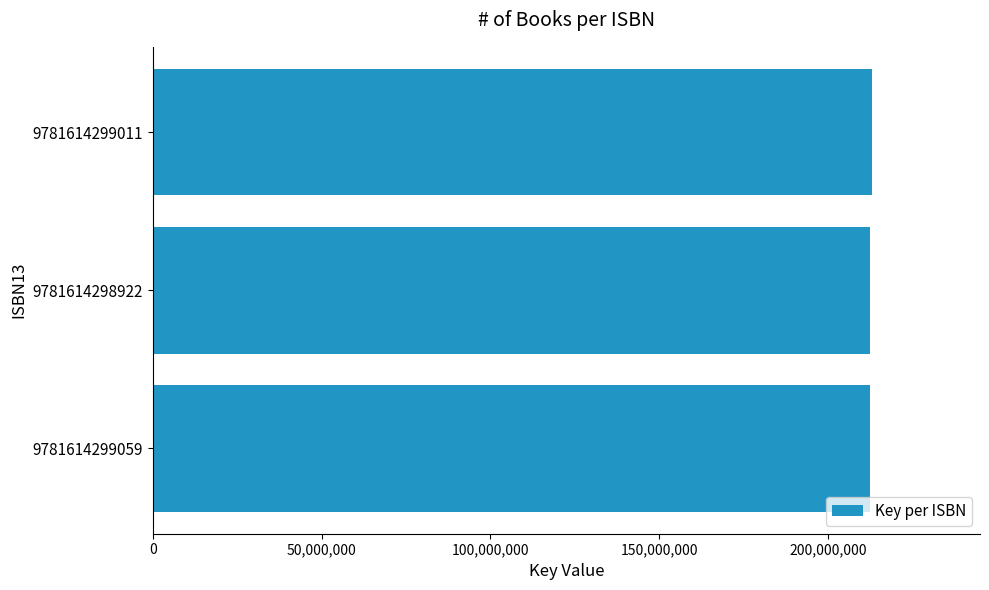

What is the difference between the maximum and minimum values?

689477